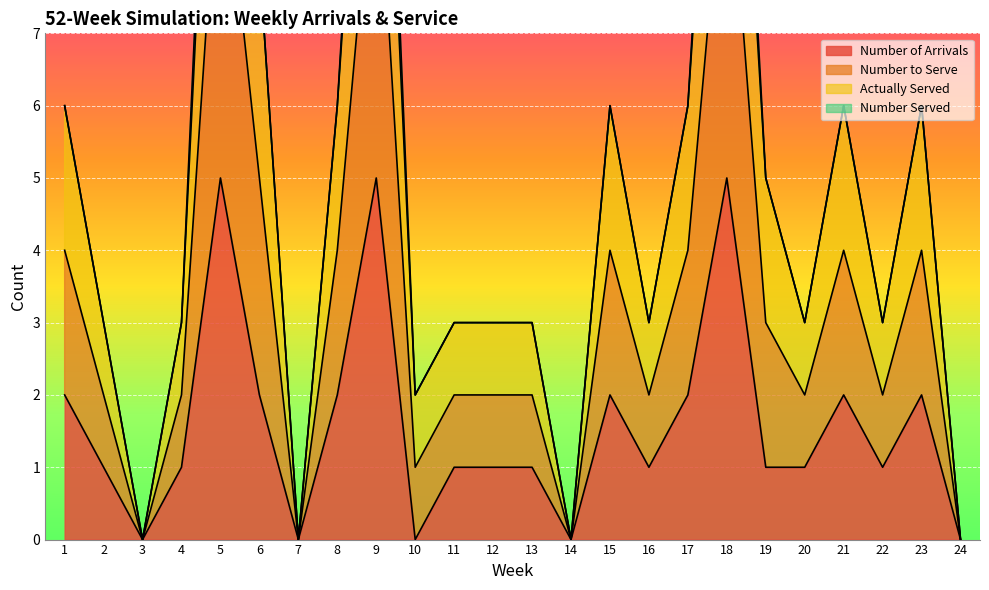

How many Number of Arrivals values are between 1 and 2?

16